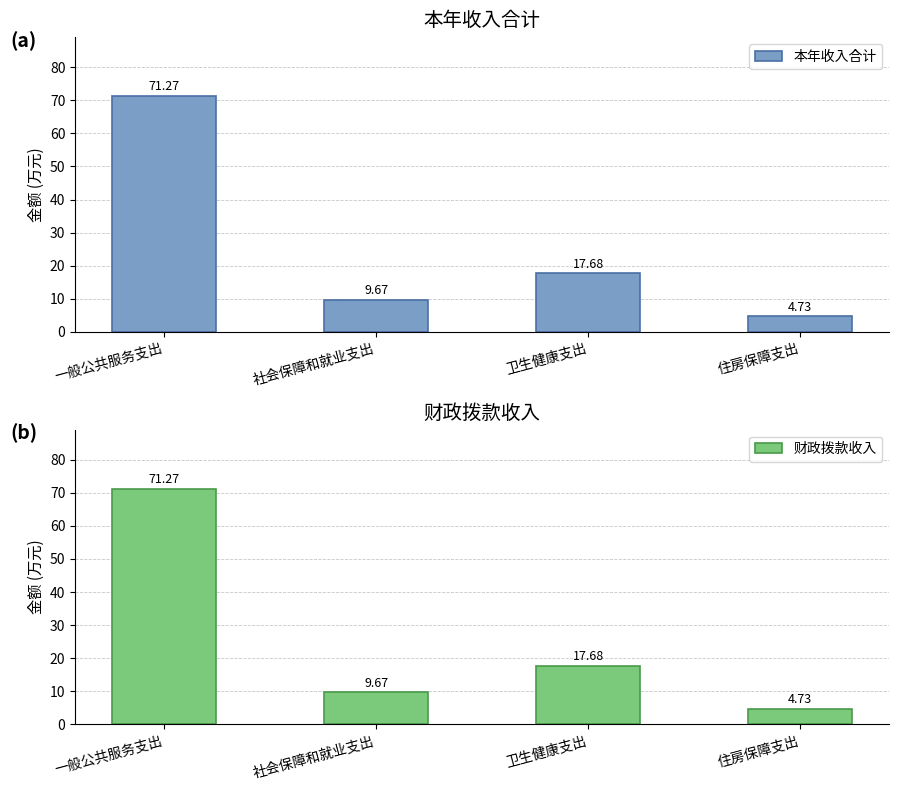

Reading left to right, list all the values displayed in this chart.

本年收入合计: 一般公共服务支出=71.3	社会保障和就业支出=9.7	卫生健康支出=17.7	住房保障支出=4.7
财政拨款收入: 一般公共服务支出=71.3	社会保障和就业支出=9.7	卫生健康支出=17.7	住房保障支出=4.7